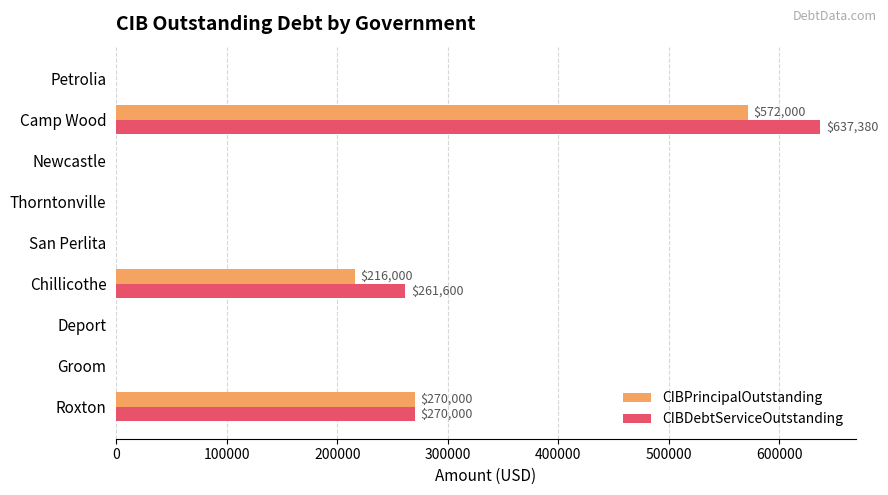

What is the sum of the CIBPrincipalOutstanding values at Deport and Camp Wood?

572000.0